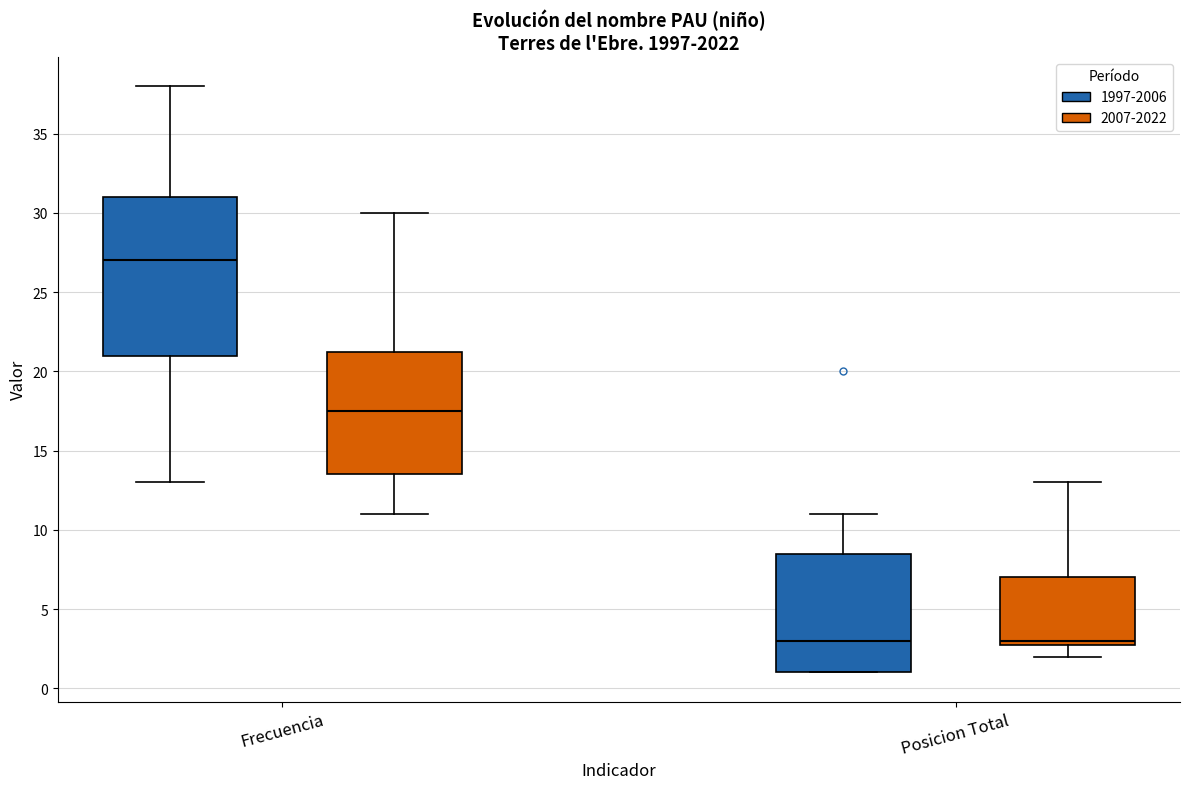

Which box is the tallest, from its lower edge to its upper edge?

Frecuencia (1997-2006)